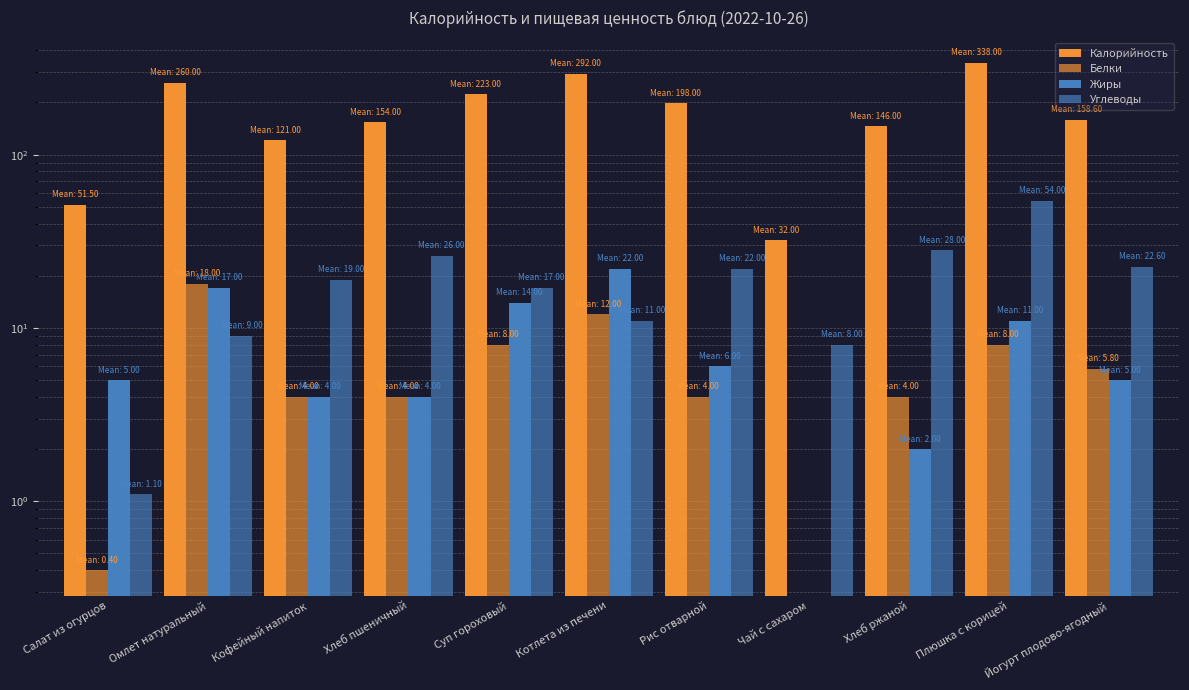

What is the sum of the Жиры values at Рис отварной and Омлет натуральный?

23.0